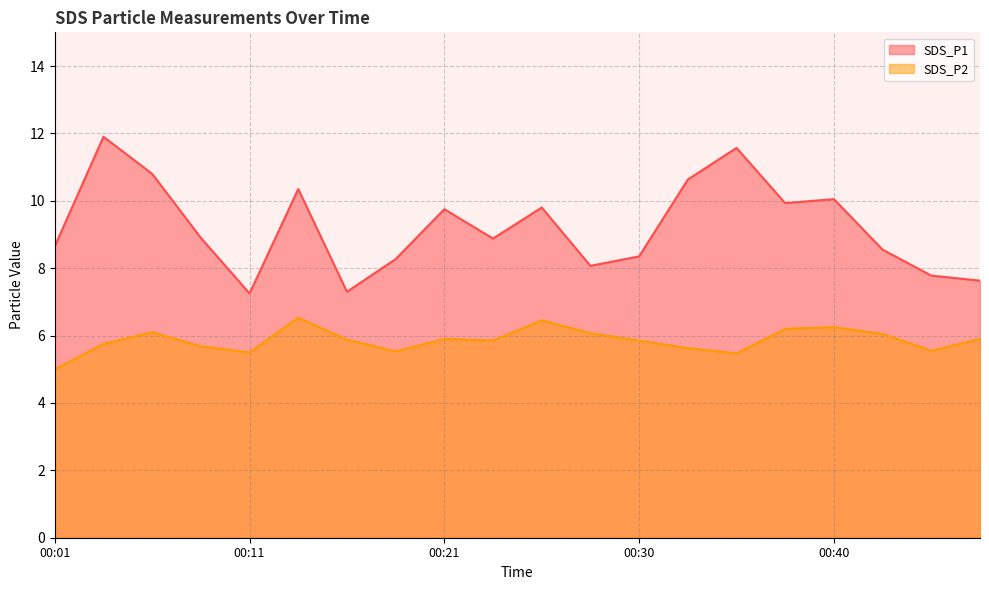

Reading left to right, what are all the values shown in this chart?

SDS_P1: 00:01=8.7	00:04=11.9	00:06=10.8	00:09=8.9	00:11=7.2	00:13=10.3	00:16=7.3	00:18=8.3	00:21=9.8	00:23=8.9	00:26=9.8	00:28=8.1	00:30=8.3	00:33=10.6	00:35=11.6	00:38=9.9	00:40=10.1	00:43=8.6	00:45=7.8	00:47=7.6
SDS_P2: 00:01=5.0	00:04=5.8	00:06=6.1	00:09=5.7	00:11=5.5	00:13=6.5	00:16=5.9	00:18=5.5	00:21=5.9	00:23=5.8	00:26=6.5	00:28=6.1	00:30=5.8	00:33=5.6	00:35=5.5	00:38=6.2	00:40=6.2	00:43=6.0	00:45=5.5	00:47=5.9